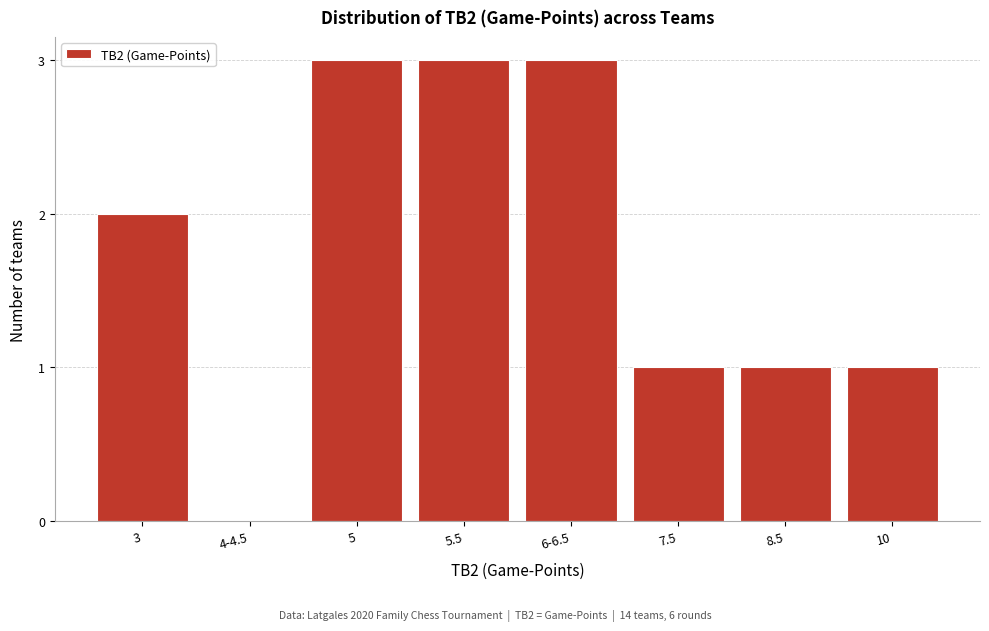

Reading left to right, transcribe all the data shown in this chart.

3=2	4-4.5=0	5=3	5.5=3	6-6.5=3	7.5=1	8.5=1	10=1